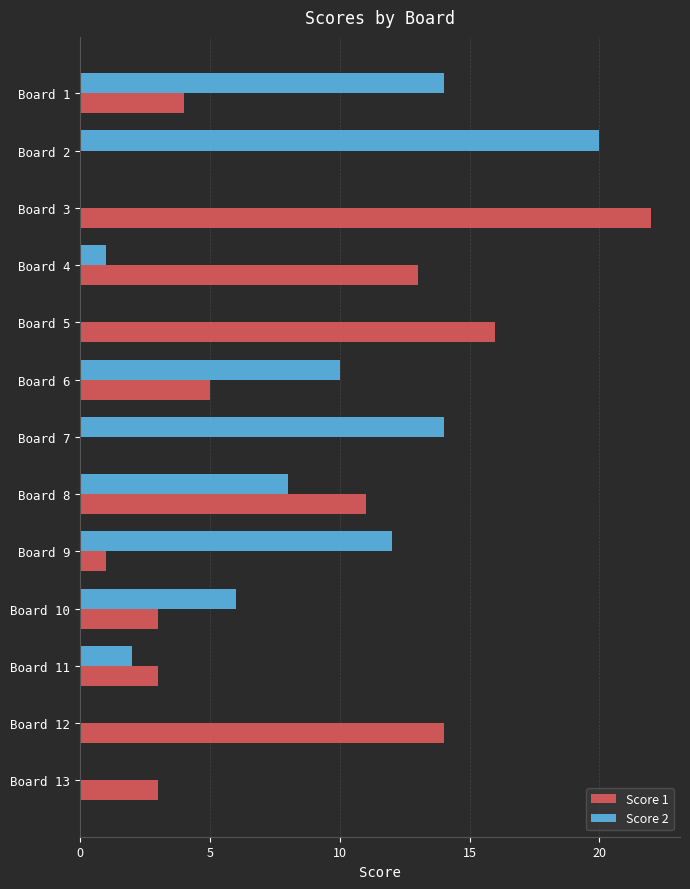

What is the greatest value displayed?

22